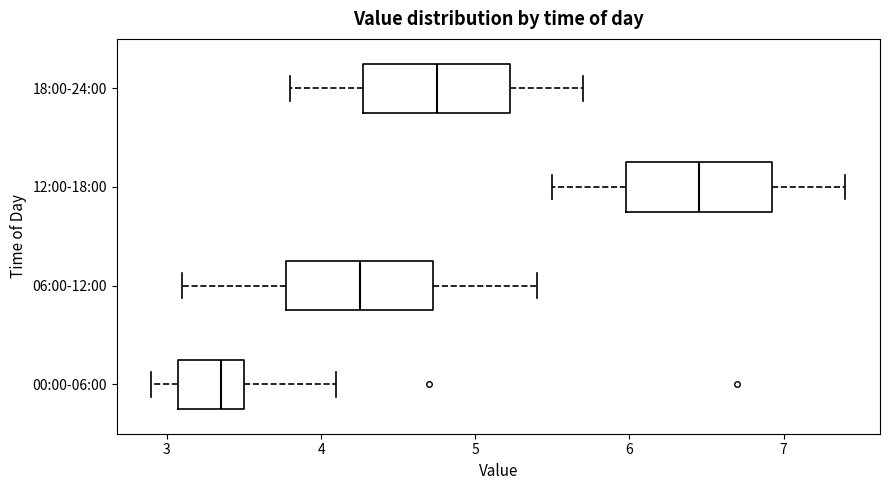

Reading bottom to top, transcribe this box plot: for each box, give where its median line is, the range the box spans, and where its two whiskers end, as read against the x-axis. The values are not printed on the chart, so give them approximately, as read against the axis.

00:00-06:00: median 3.4, box 3.1 to 3.5, whiskers 2.9 to 4.1
06:00-12:00: median 4.3, box 3.8 to 4.7, whiskers 3.1 to 5.4
12:00-18:00: median 6.5, box 6.0 to 6.9, whiskers 5.5 to 7.4
18:00-24:00: median 4.8, box 4.3 to 5.2, whiskers 3.8 to 5.7